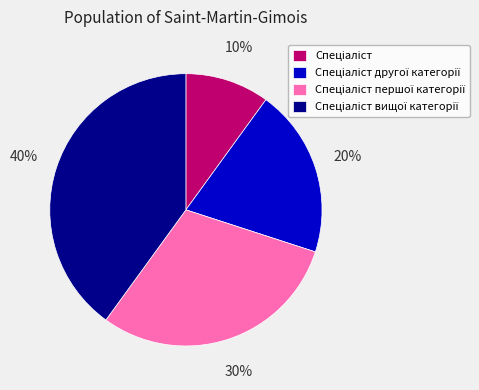

To the nearest percent, what is the average slice percentage?

25%